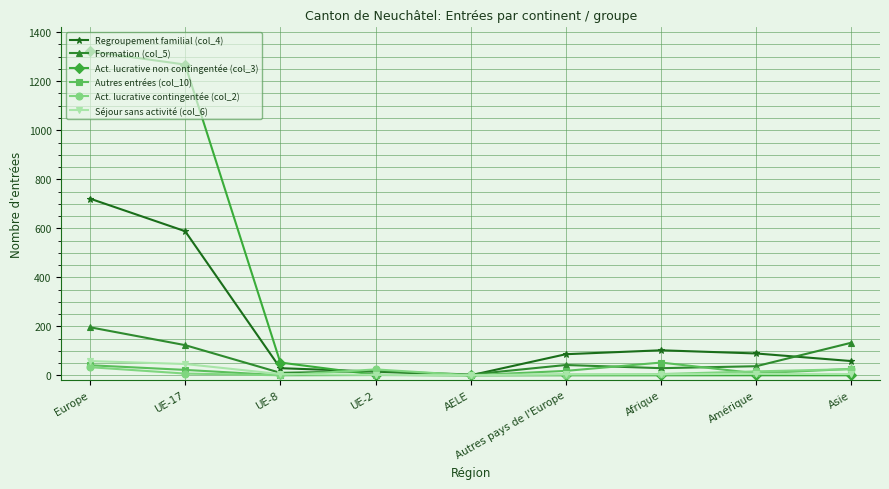

Which label corresponds to the largest value in the chart?

Europe